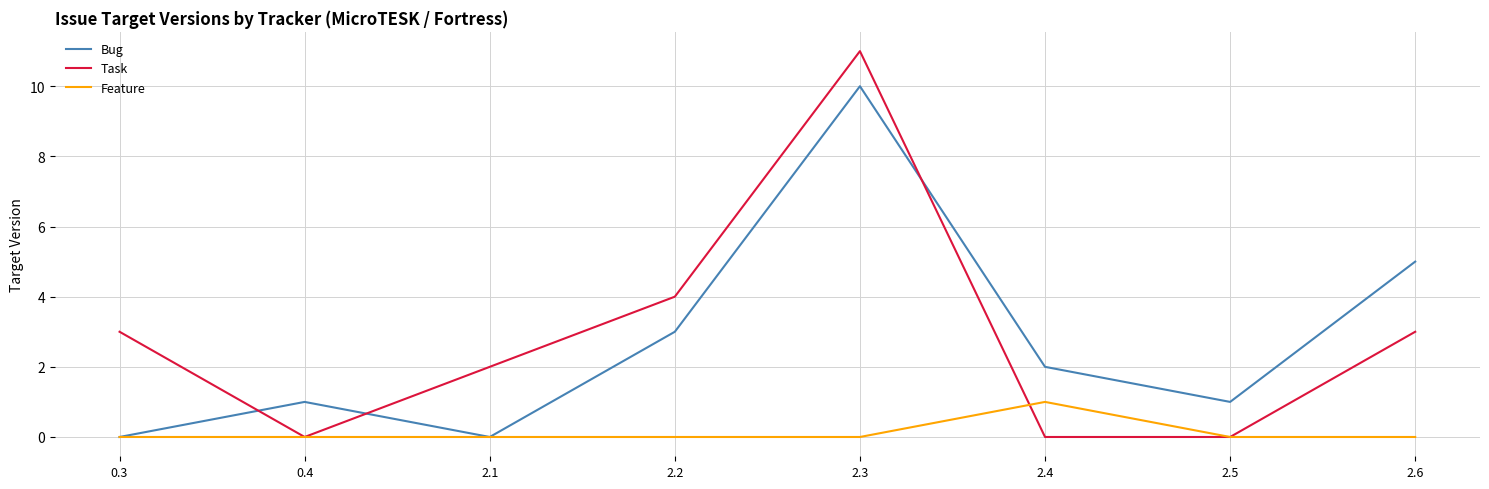

Which series has the largest range (max minus min)?

Task